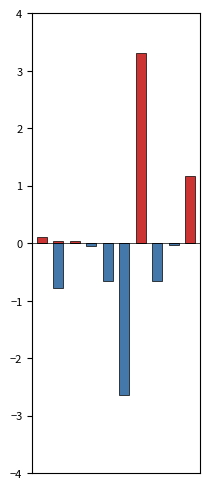

Reading left to right, extract all data points from this chart.

借方: 0=0.1	1=0.0	2=0.0	3=0.0	4=0.0	5=0.0	6=3.3	7=0.0	8=0.0	9=1.2
贷方: 0=0.0	1=-0.8	2=0.0	3=-0.1	4=-0.7	5=-2.6	6=0.0	7=-0.7	8=-0.0	9=0.0